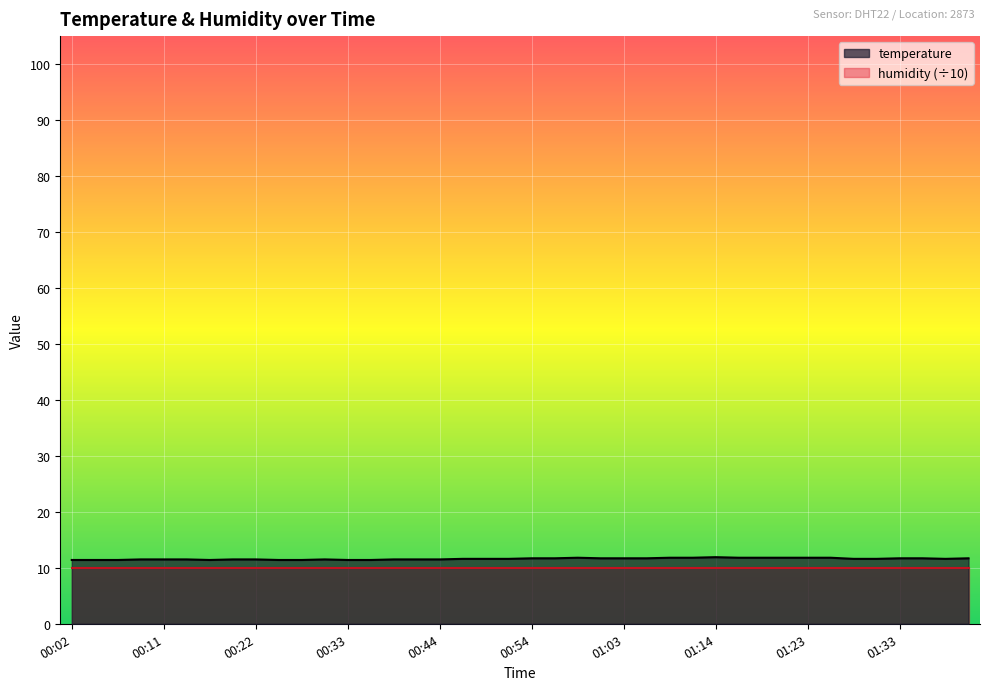

Reading left to right, list all the values displayed in this chart.

00:02=11.4	00:04=11.4	00:07=11.4	00:09=11.5	00:11=11.5	00:14=11.5	00:17=11.4	00:19=11.5	00:22=11.5	00:24=11.4	00:27=11.4	00:30=11.5	00:33=11.4	00:36=11.4	00:38=11.5	00:41=11.5	00:44=11.5	00:46=11.6	00:48=11.6	00:51=11.6	00:54=11.7	00:56=11.7	00:59=11.8	01:01=11.7	01:03=11.7	01:06=11.7	01:08=11.8	01:11=11.8	01:14=11.9	01:16=11.8	01:18=11.8	01:21=11.8	01:23=11.8	01:26=11.8	01:28=11.6	01:31=11.6	01:33=11.7	01:36=11.7	01:38=11.6	01:40=11.7